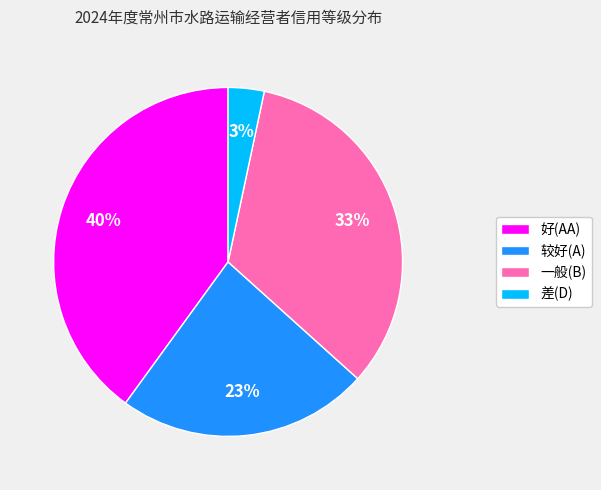

Rank the categories by value from lowest to highest.

差(D), 较好(A), 一般(B), 好(AA)